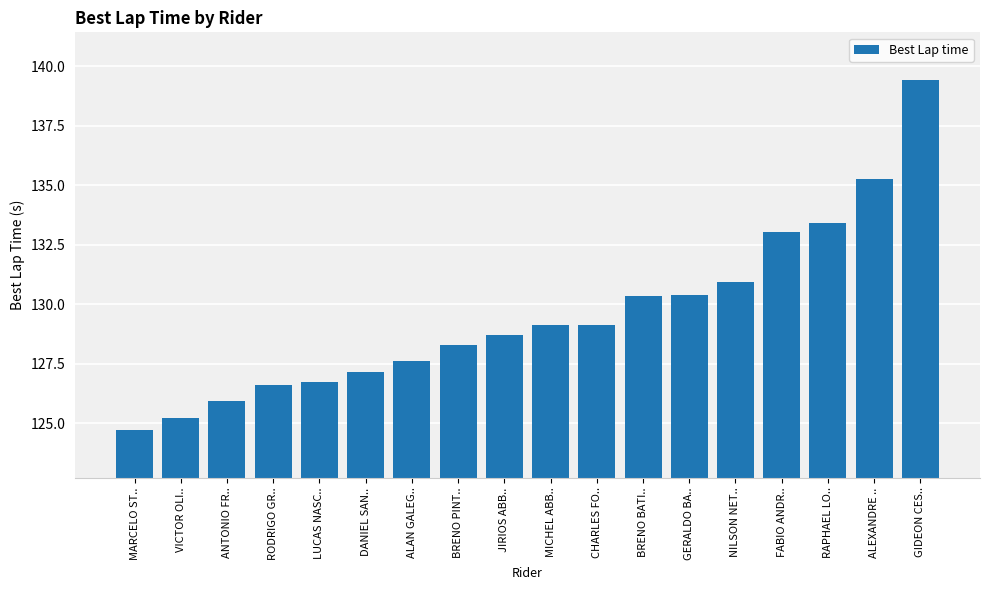

What is the change in value from CHARLES FO.. to NILSON NET..?

+1.8